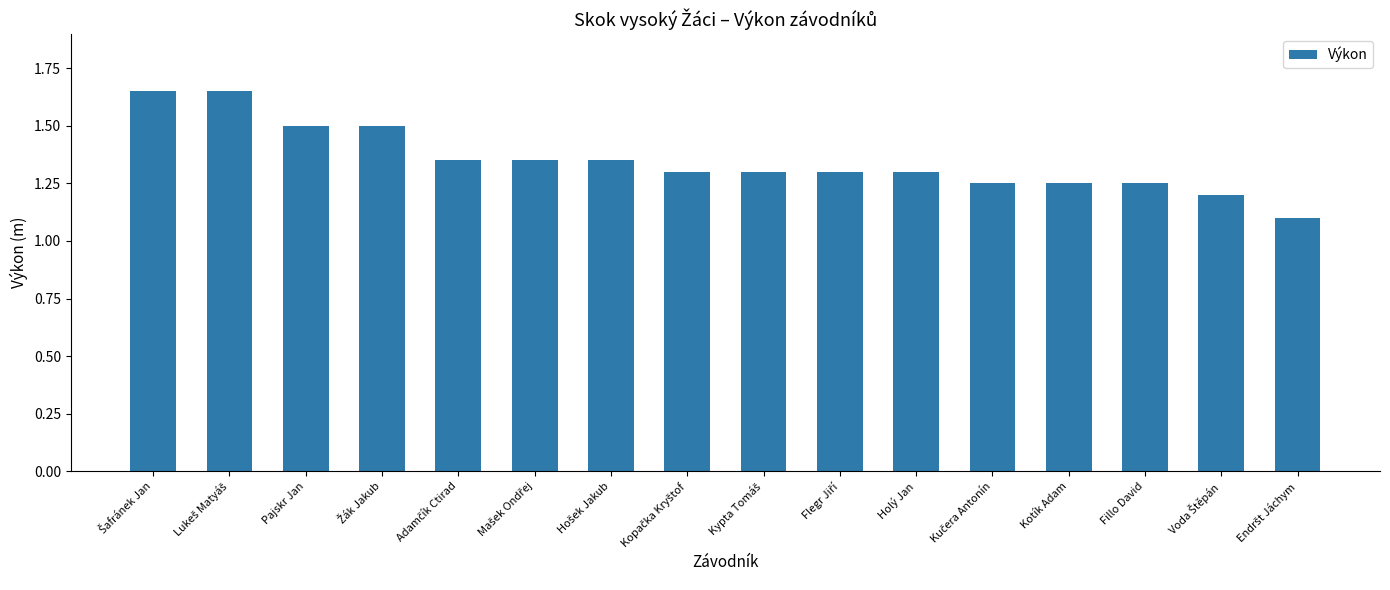

What is the label of the 3rd bar from the right?

Fillo David